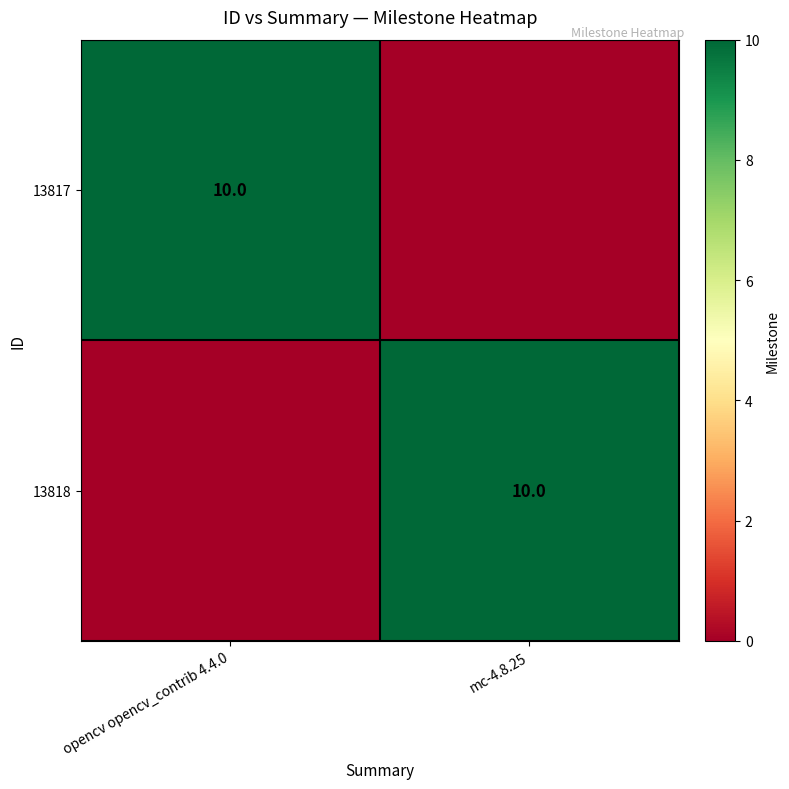

True or false: 13817 has a value of 10 at opencv opencv_contrib 4.4.0.

True